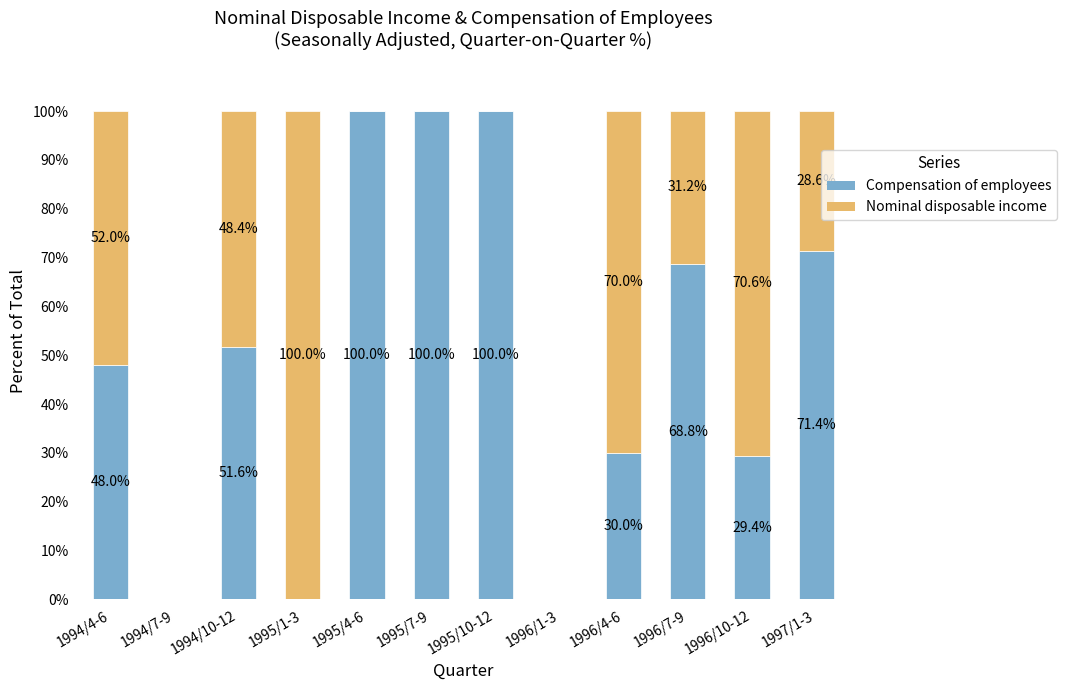

Count the number of categories in the chart.

12